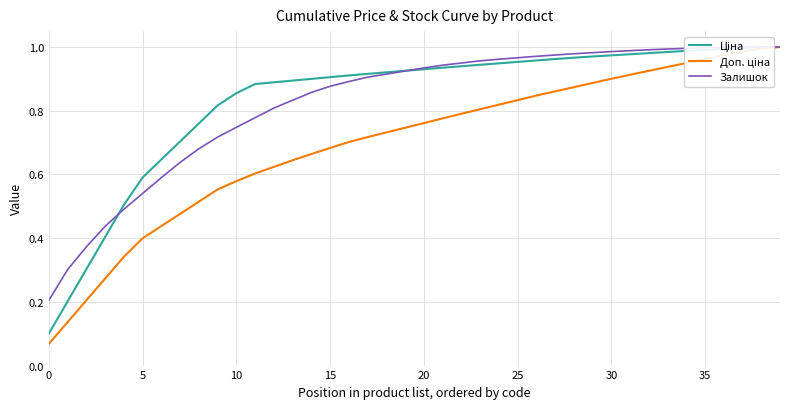

Does the chart display data point markers on the line(s)?

No